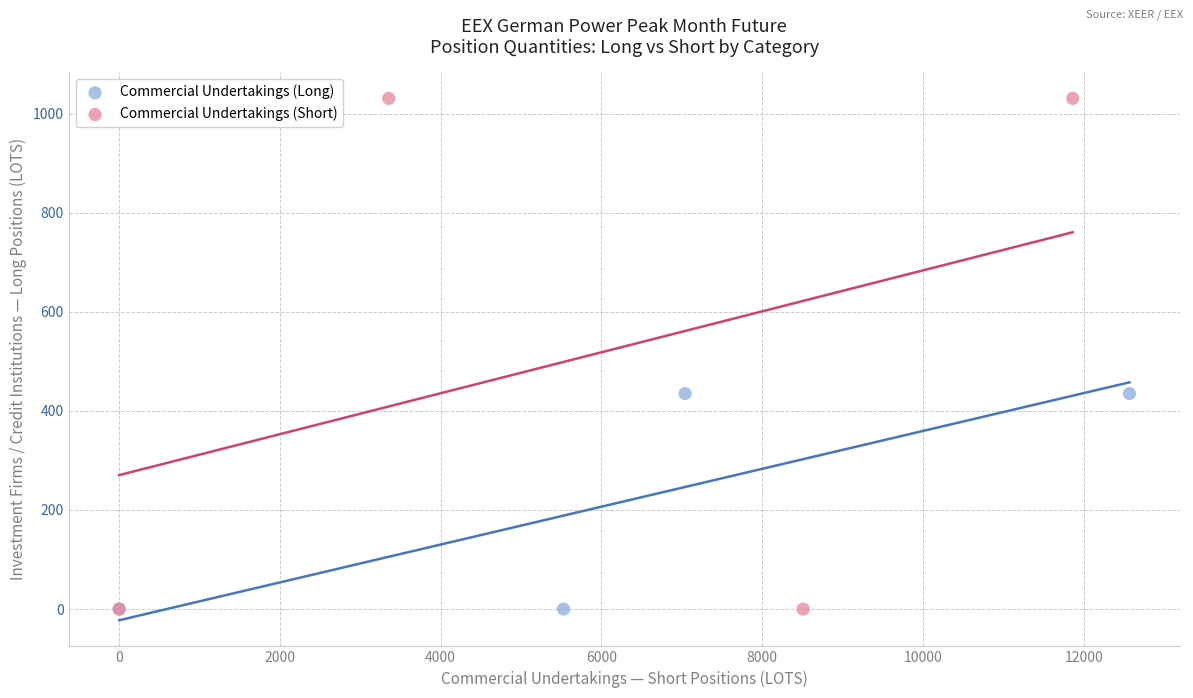

Which series contains the highest Y value?

Commercial Undertakings (Short)